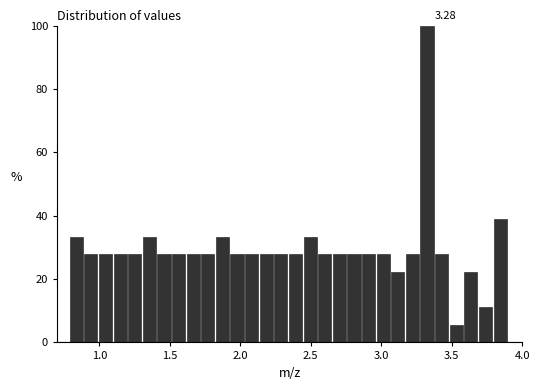

Around what value on the x-axis is the tallest bar? Give the approximate position of its centre, as read against the axis.

3.30